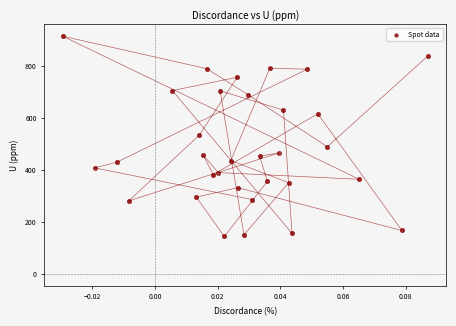

How many points are shown in the scatter plot?

32